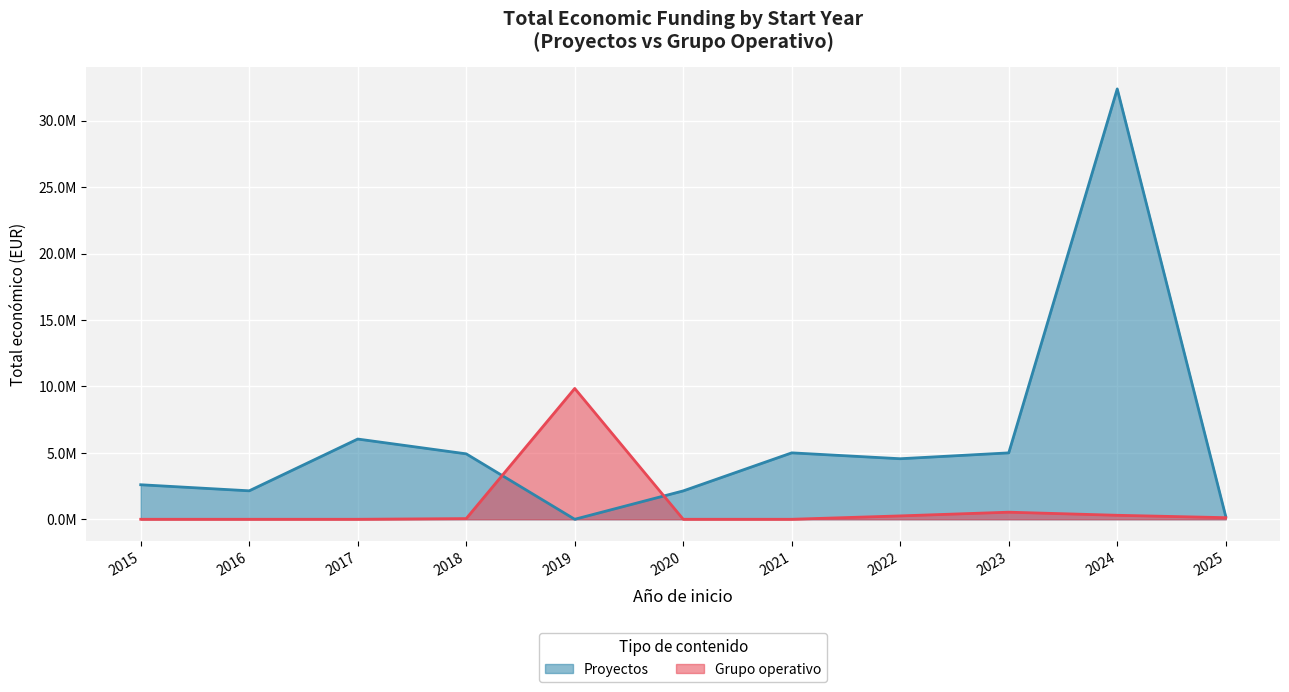

What are all the series names shown in the legend?

Proyectos, Grupo operativo